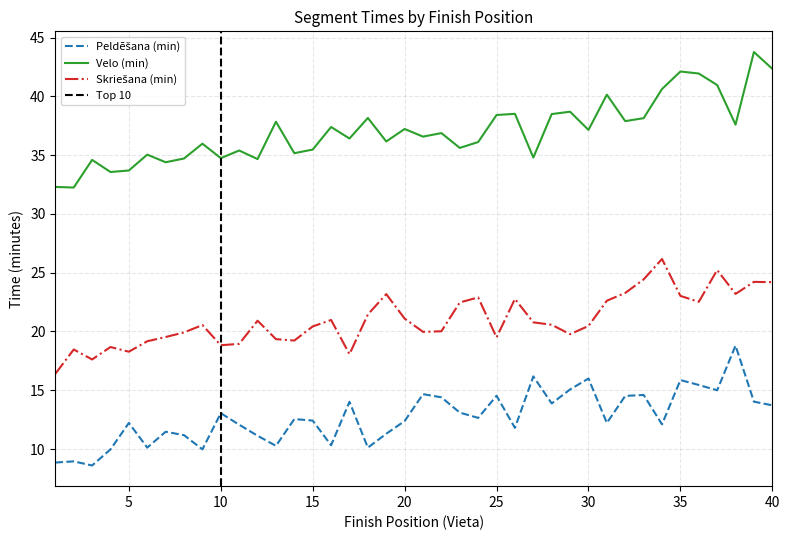

Which has a higher value, 24 or 4?

24